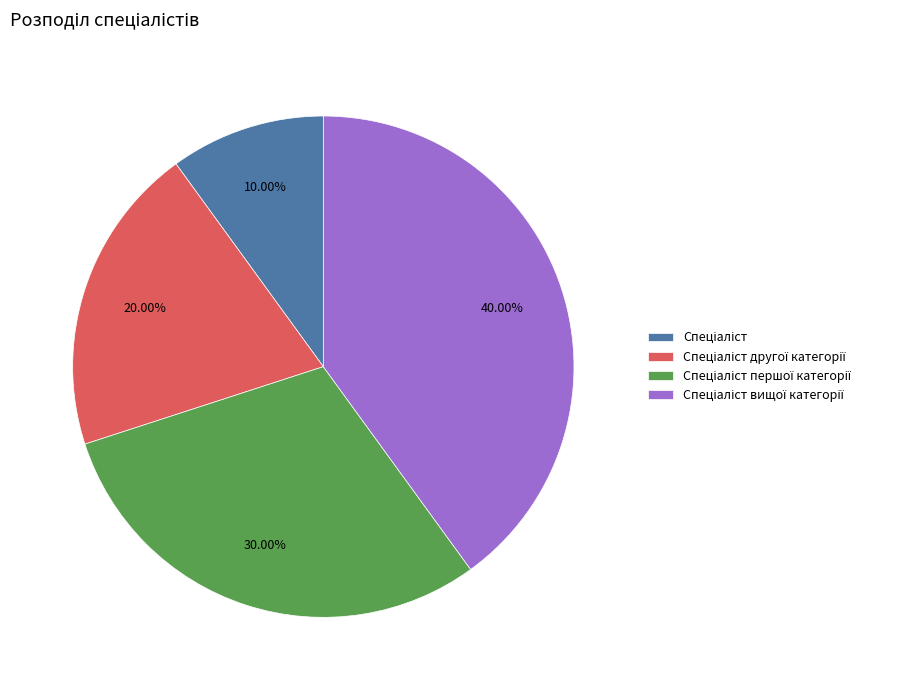

Is there any slice that represents more than half of the pie?

No